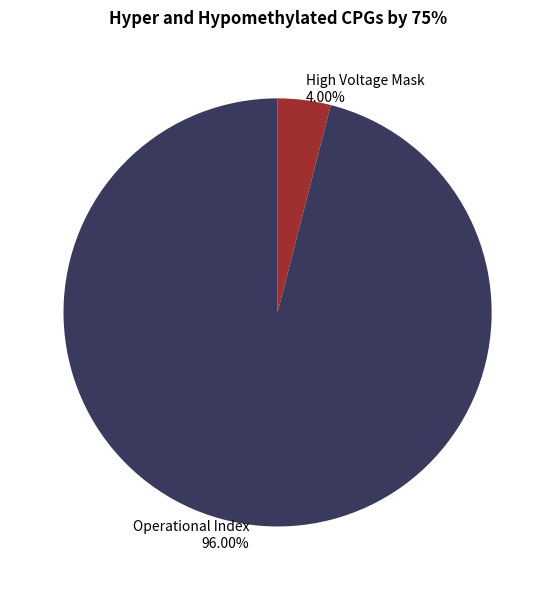

Is the sum of High Voltage Mask and Operational Index greater than half?

Yes